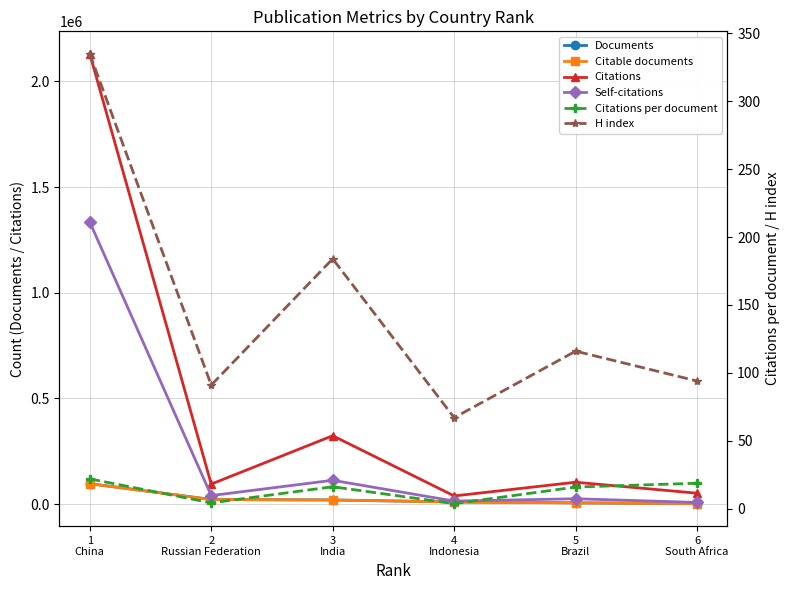

What are all the series names shown in the legend?

Documents, Citable documents, Citations, Self-citations, Citations per document, H index